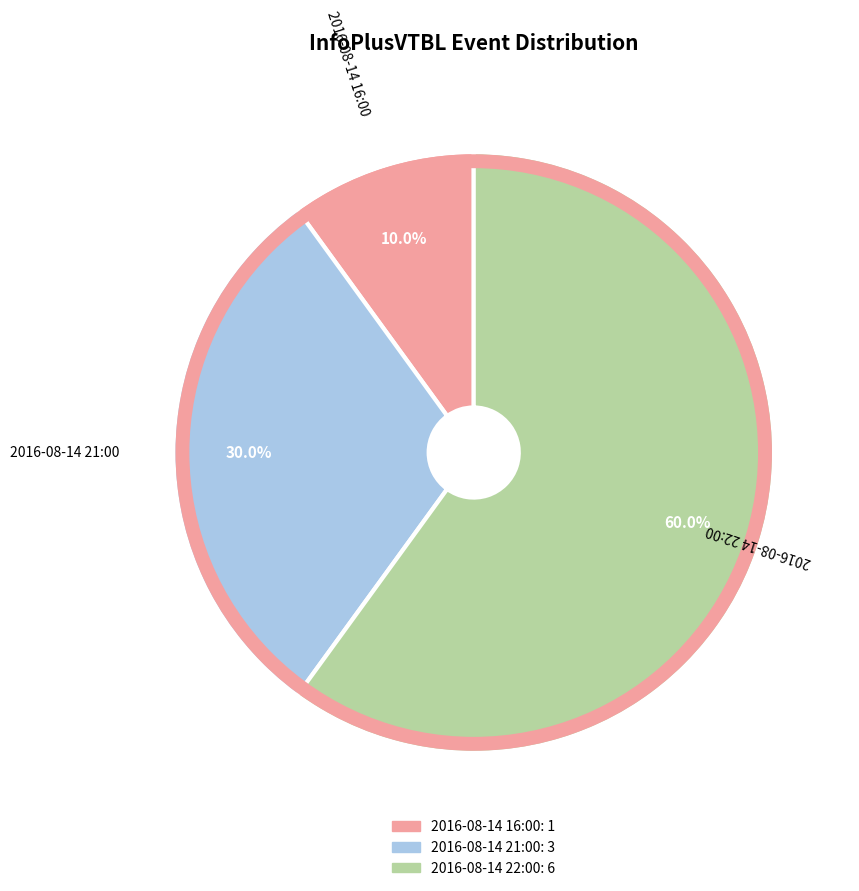

How much of the chart is everything except 2016-08-14 22:00?

40.0%